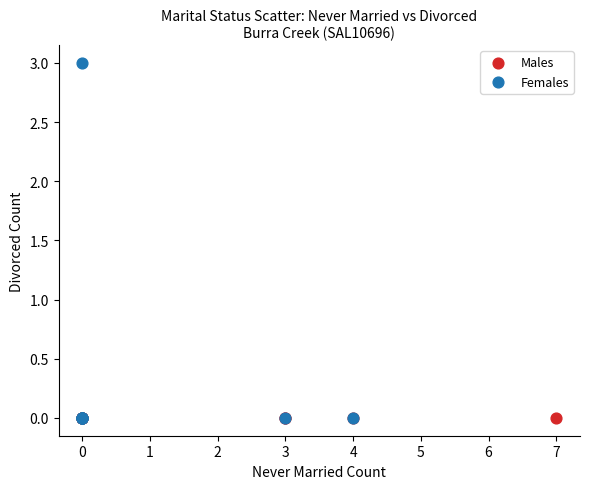

Which series reaches the maximum Y coordinate?

Females